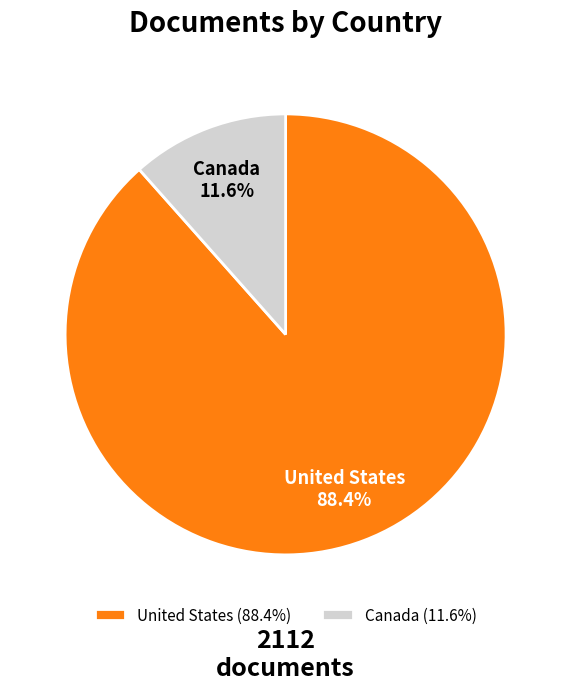

True or false: Canada accounts for 3% of the total.

False